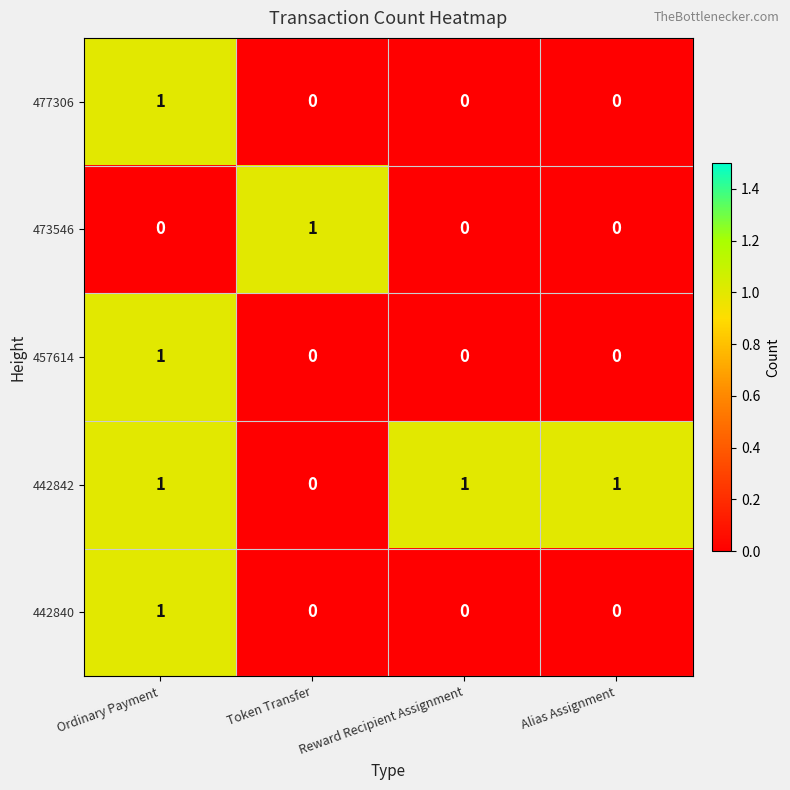

At which category is the sum across all series the highest?

Ordinary Payment